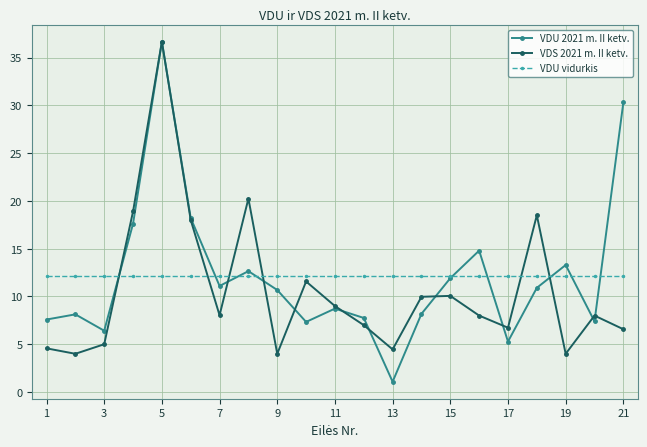

True or false: VDU 2021 m. II ketv. has more than 0 interior local peaks.

True